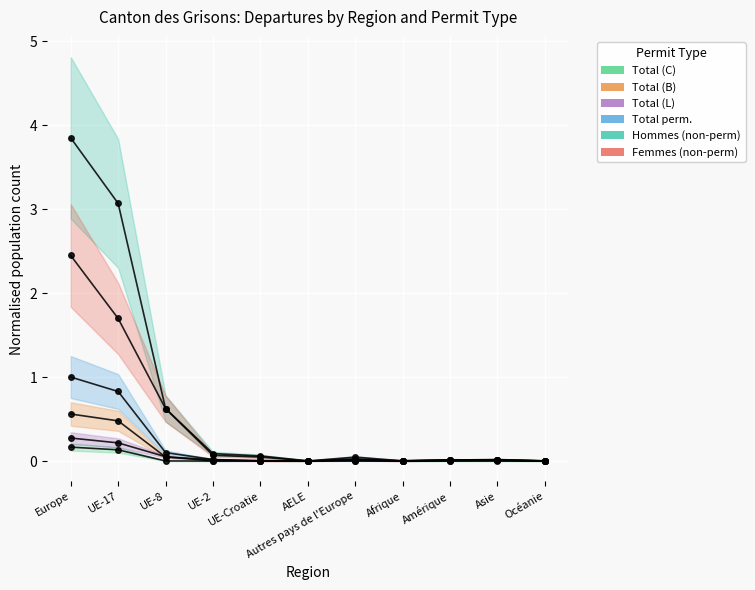

Reading left to right, transcribe all the data shown in this chart.

Total (C): Europe=0.2	UE-17=0.1	UE-8=0.0	UE-2=0.0	UE-Croatie=0.0	AELE=0.0	Autres pays de l'Europe=0.0	Afrique=0.0	Amérique=0.0	Asie=0.0	Océanie=0.0
Total (B): Europe=0.6	UE-17=0.5	UE-8=0.0	UE-2=0.0	UE-Croatie=0.0	AELE=0.0	Autres pays de l'Europe=0.0	Afrique=0.0	Amérique=0.0	Asie=0.0	Océanie=0.0
Total (L): Europe=0.3	UE-17=0.2	UE-8=0.1	UE-2=0.0	UE-Croatie=0.0	AELE=0.0	Autres pays de l'Europe=0.0	Afrique=0.0	Amérique=0.0	Asie=0.0	Océanie=0.0
Total perm.: Europe=1.0	UE-17=0.8	UE-8=0.1	UE-2=0.0	UE-Croatie=0.0	AELE=0.0	Autres pays de l'Europe=0.0	Afrique=0.0	Amérique=0.0	Asie=0.0	Océanie=0.0
Hommes (non-perm): Europe=3.8	UE-17=3.1	UE-8=0.6	UE-2=0.1	UE-Croatie=0.1	AELE=0.0	Autres pays de l'Europe=0.0	Afrique=0.0	Amérique=0.0	Asie=0.0	Océanie=0.0
Femmes (non-perm): Europe=2.4	UE-17=1.7	UE-8=0.6	UE-2=0.1	UE-Croatie=0.0	AELE=0.0	Autres pays de l'Europe=0.0	Afrique=0.0	Amérique=0.0	Asie=0.0	Océanie=0.0